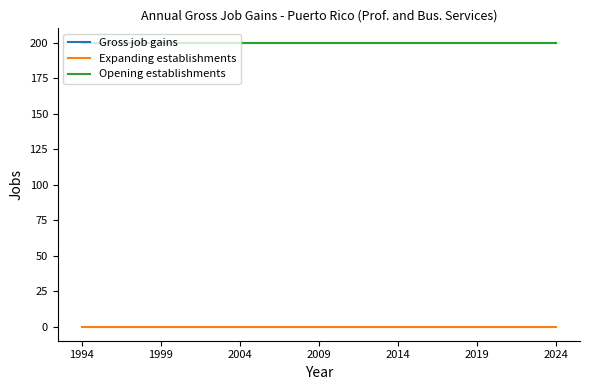

Does the chart have visible grid lines?

No